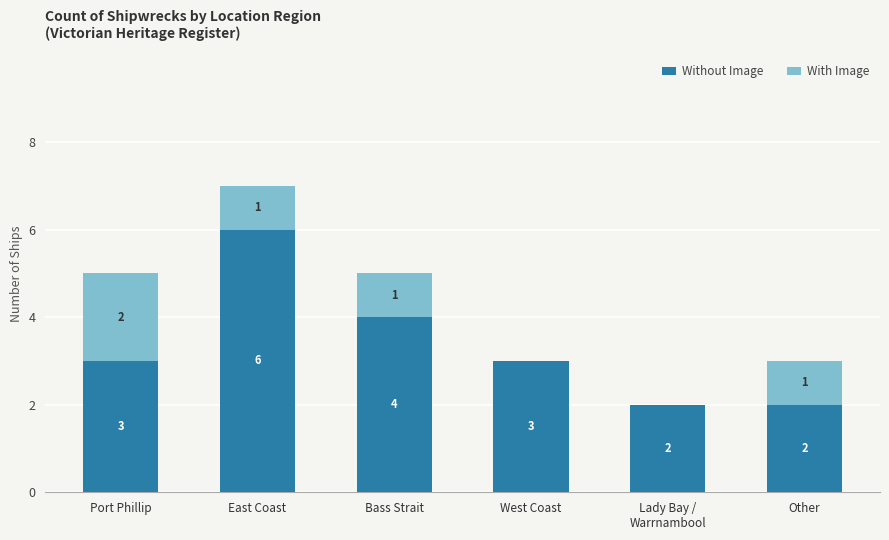

What are all the series names shown in the legend?

Without Image, With Image